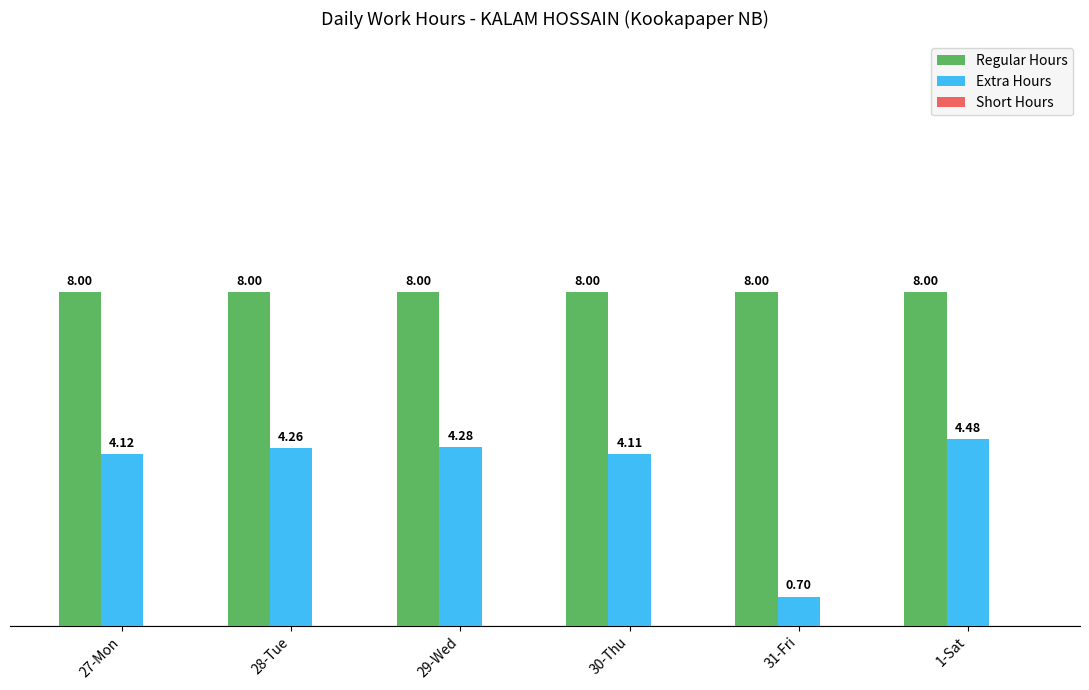

Which series has the widest spread of values?

Extra Hours